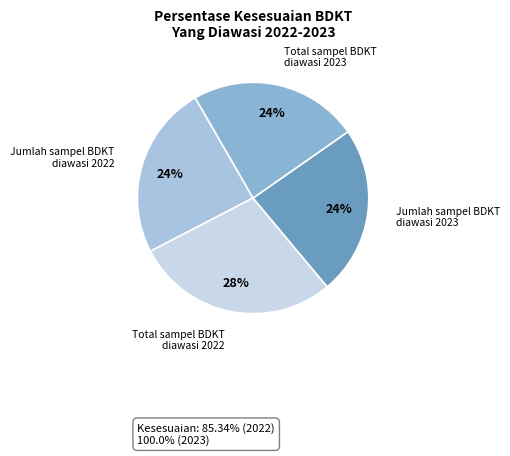

Which slice is the largest?

Total sampel BDKT diawasi 2022